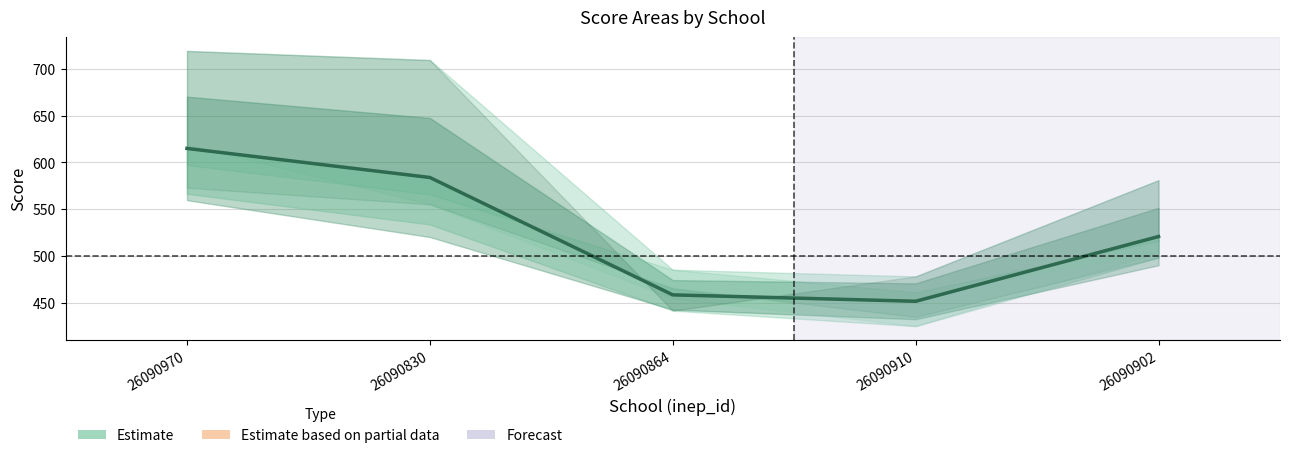

What is the difference between the values at 26090902 and 26090970?

94.2